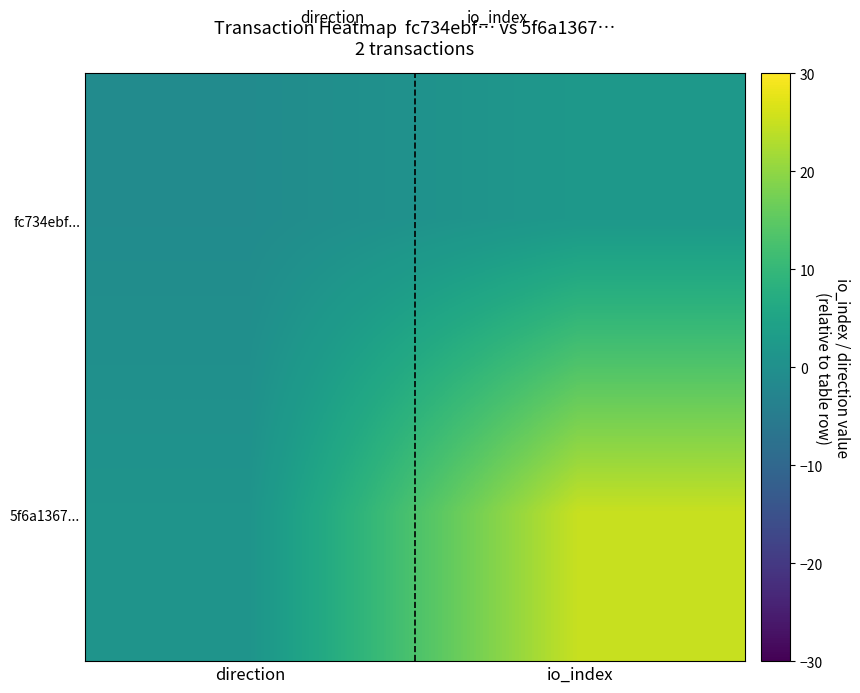

Which label corresponds to the largest value in the chart?

io_index